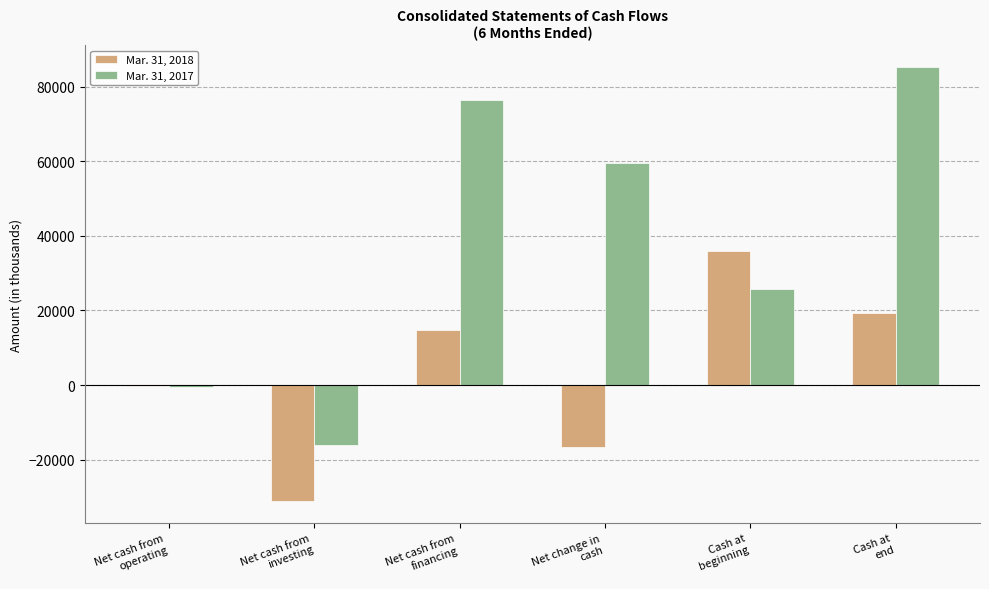

Which series has the largest total across all categories?

Mar. 31, 2017